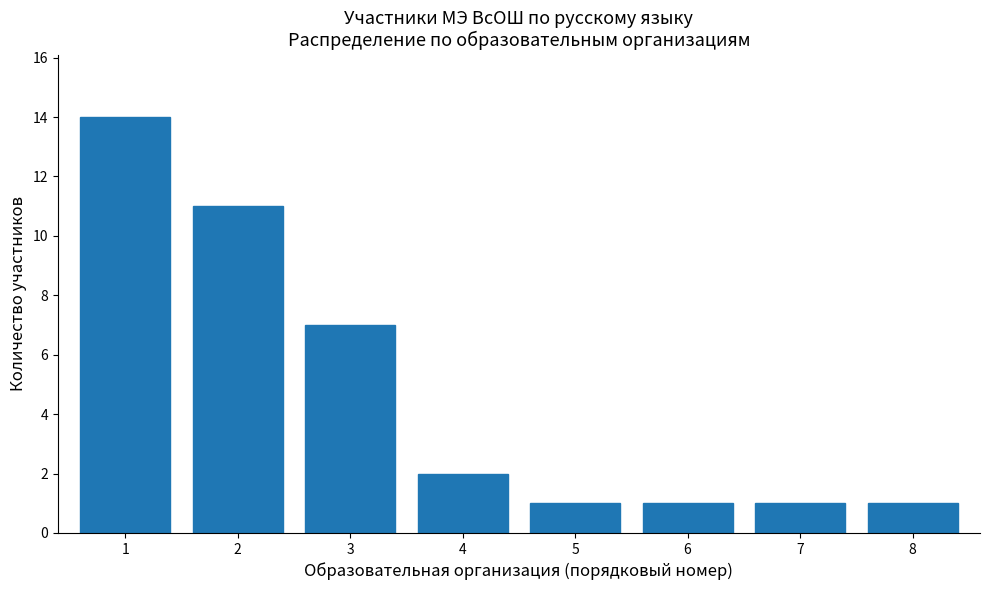

Reading right to left, extract all data points from this chart.

8=1	7=1	6=1	5=1	4=2	3=7	2=11	1=14